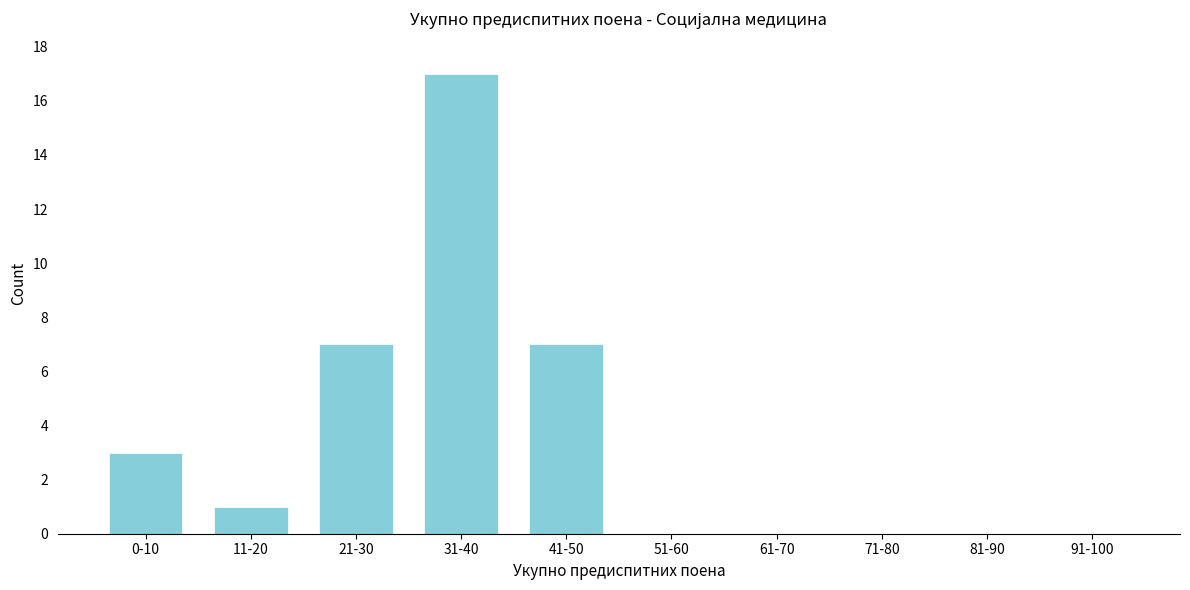

Reading left to right, what are all the values shown in this chart?

0-10=3	11-20=1	21-30=7	31-40=17	41-50=7	51-60=0	61-70=0	71-80=0	81-90=0	91-100=0